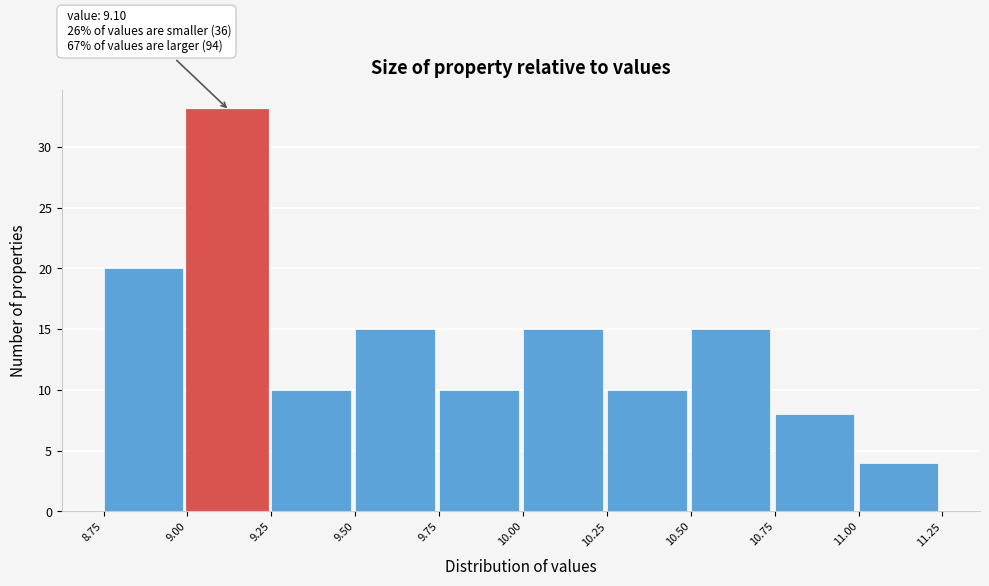

Over which range of the x-axis is the bar tallest?

9.00 to 9.25